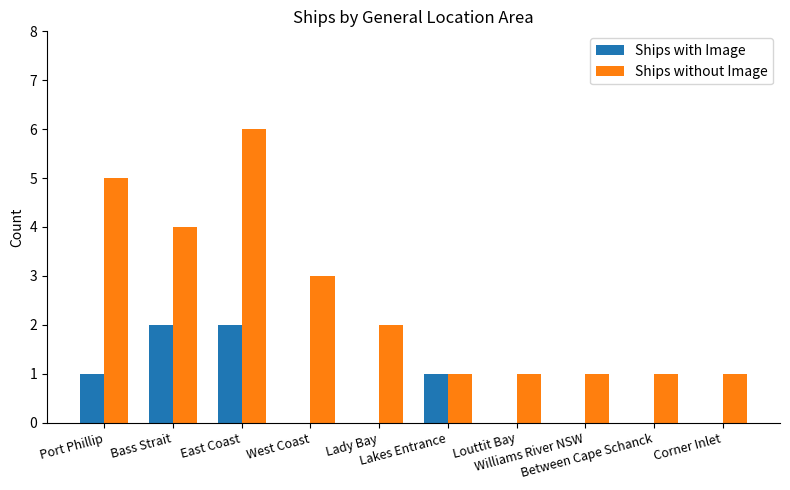

Count the number of data series in this chart.

2